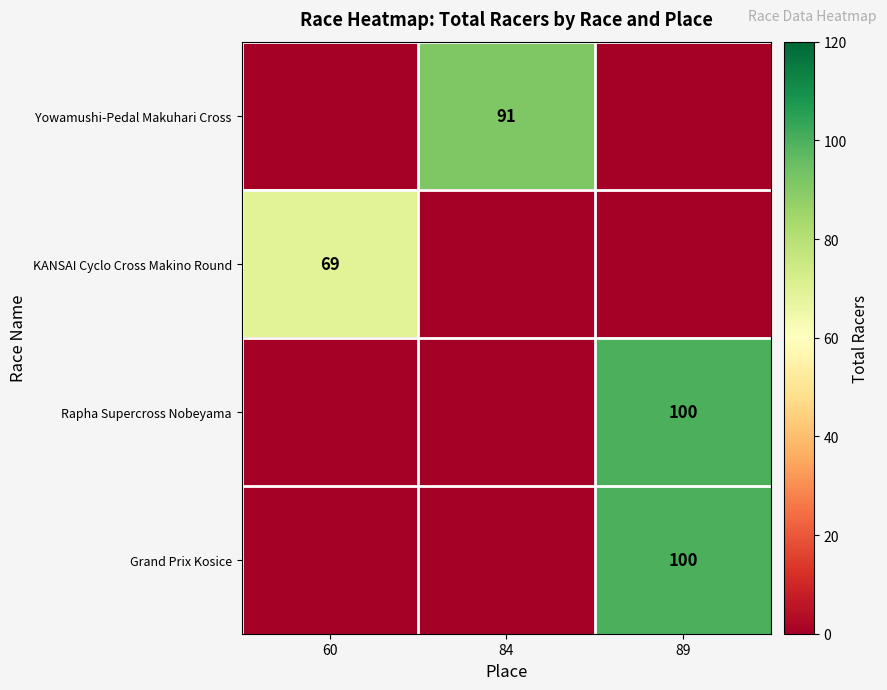

Which label corresponds to the largest value in the chart?

89